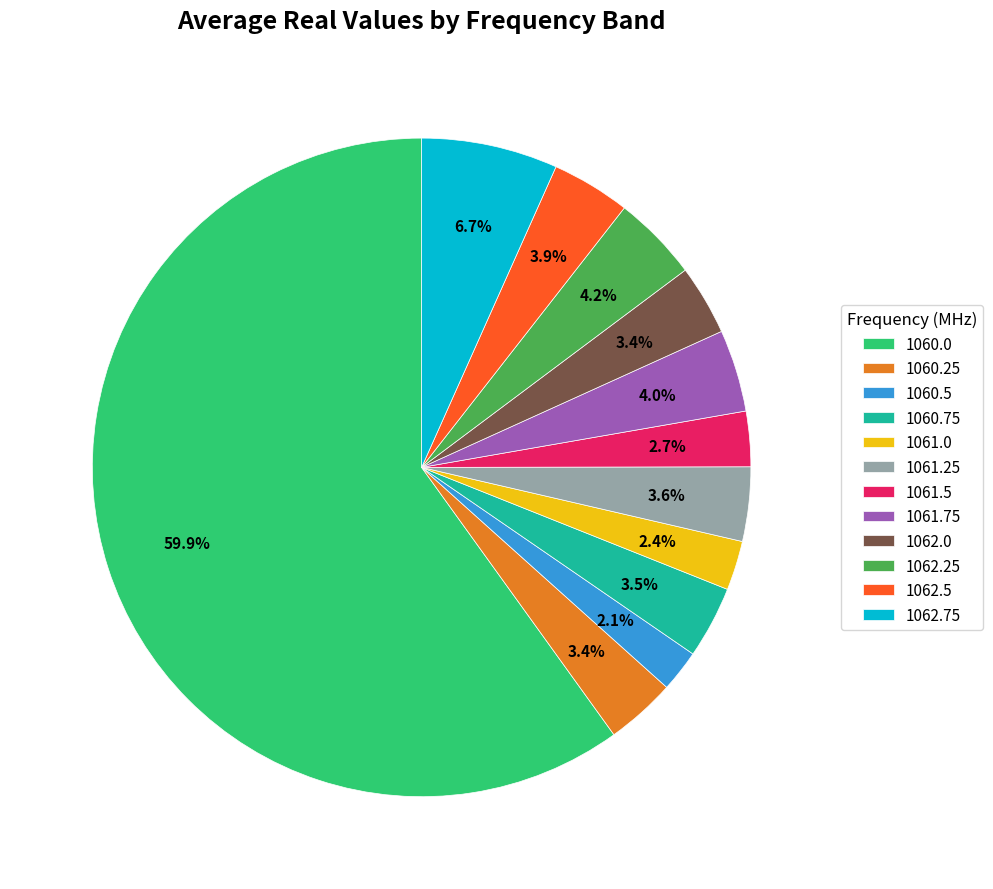

Which has a higher value, 1061.5 or 1062.5?

1062.5